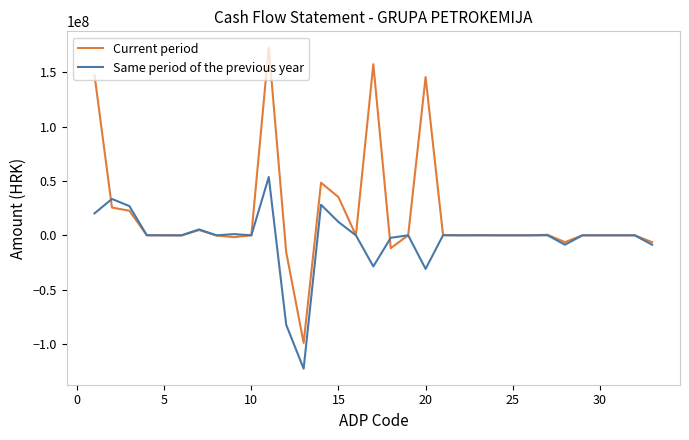

Which series has the largest range (max minus min)?

Current period